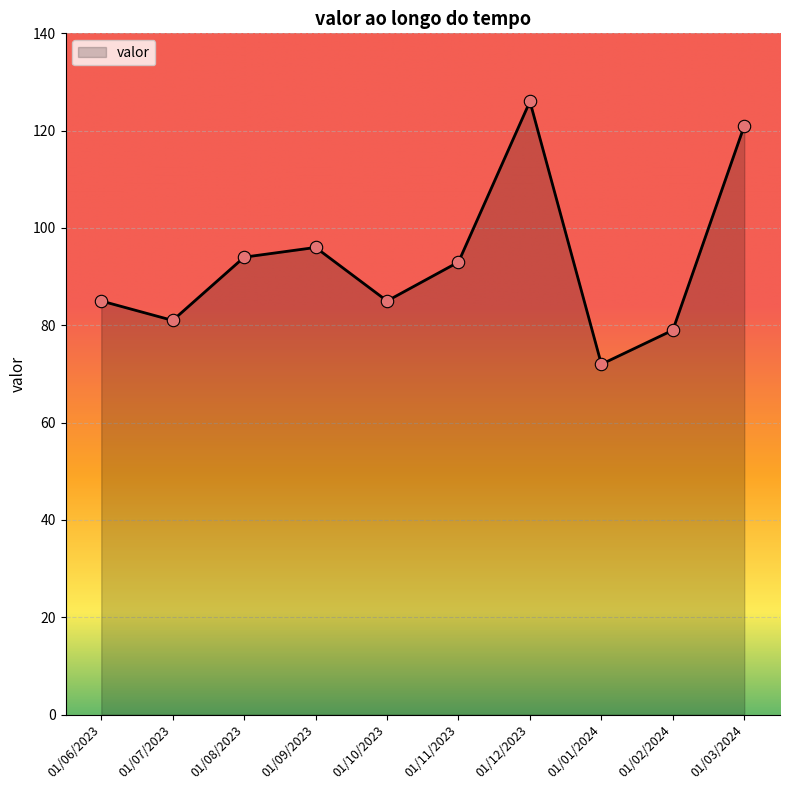

Which has a higher value, 01/08/2023 or 01/06/2023?

01/08/2023